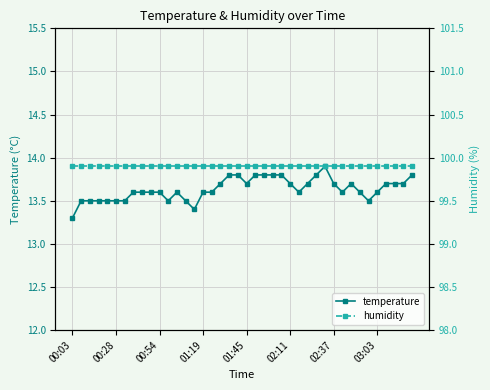

Which series has the widest spread of values?

temperature